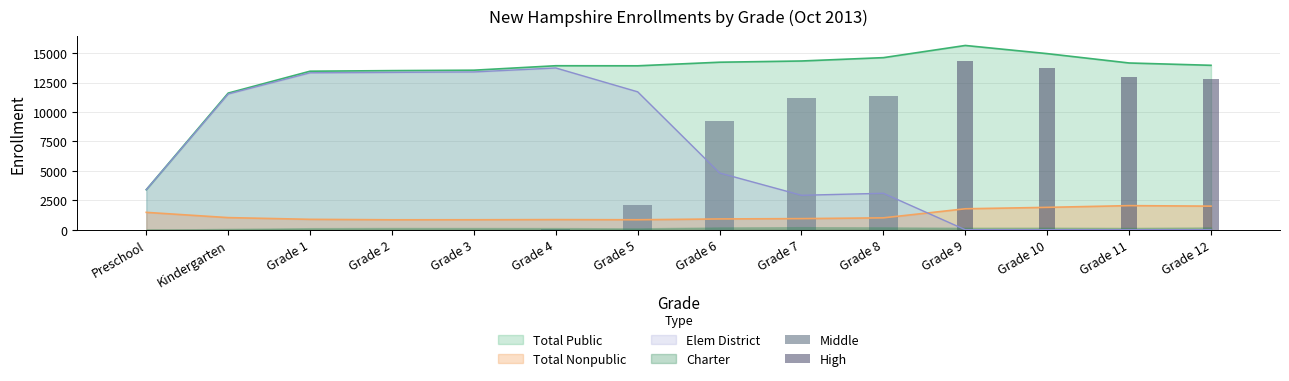

What is the average value of the High series?

3839